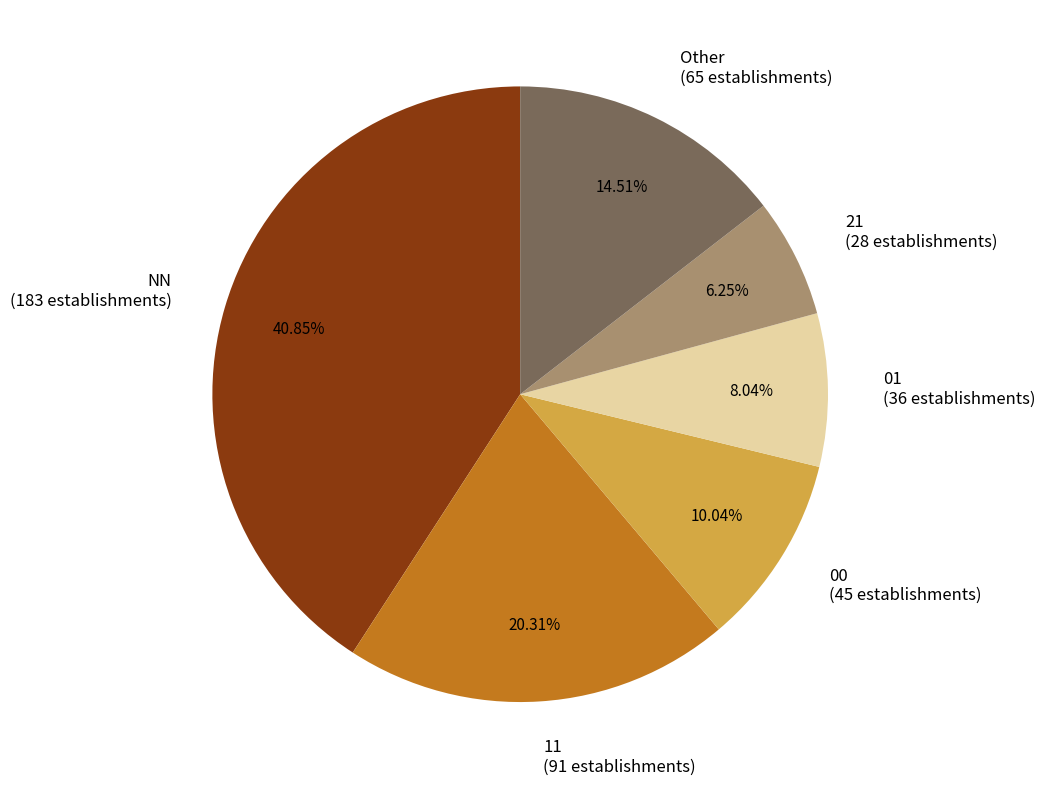

Between 00 and NN, which is larger?

NN